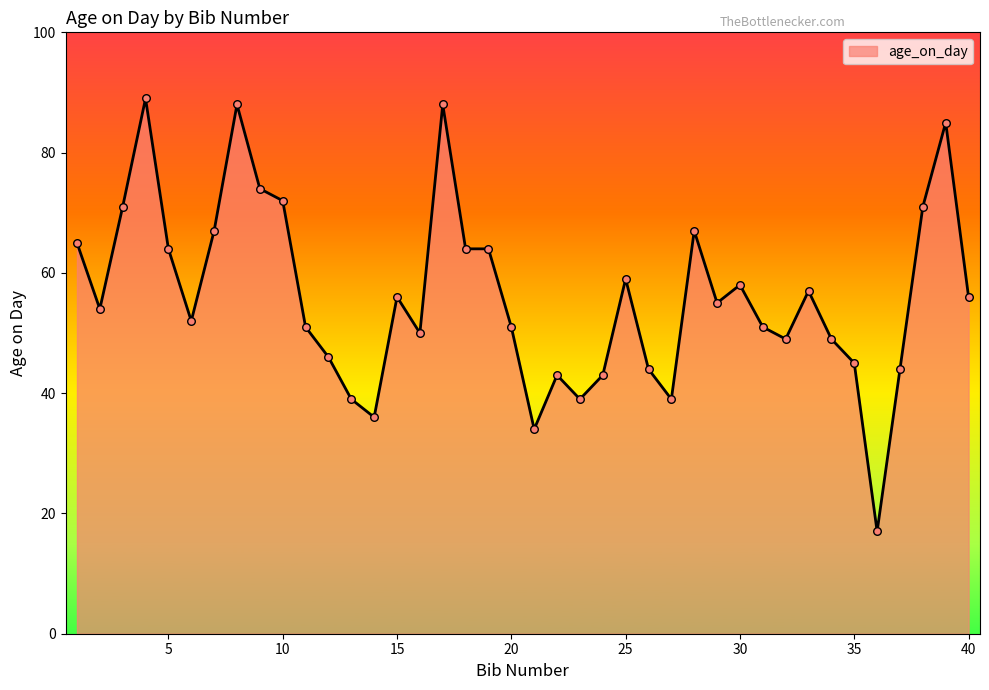

What is the maximum value shown in the chart?

89